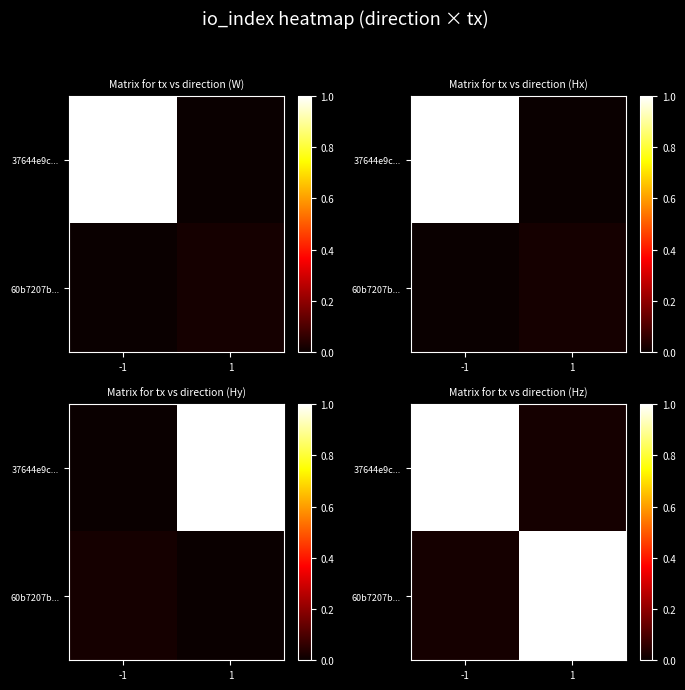

At which category does the chart reach its minimum across all series?

1